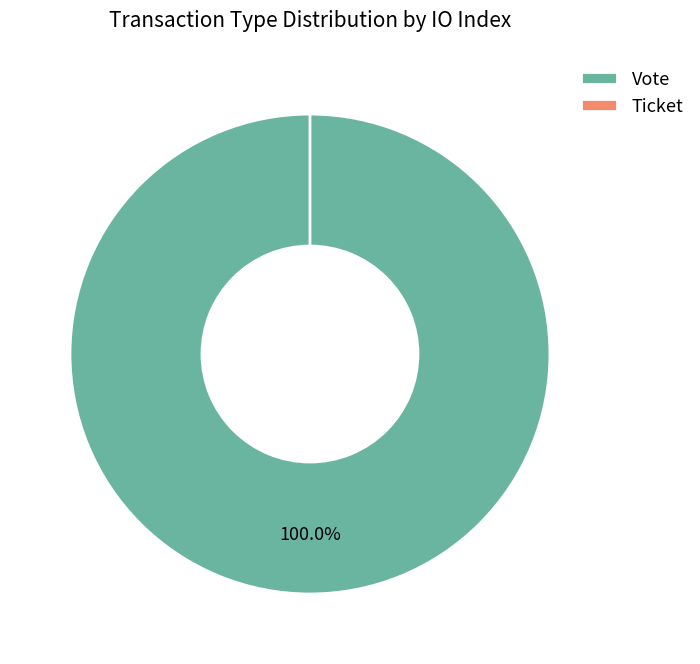

How many segments does this pie chart have?

2